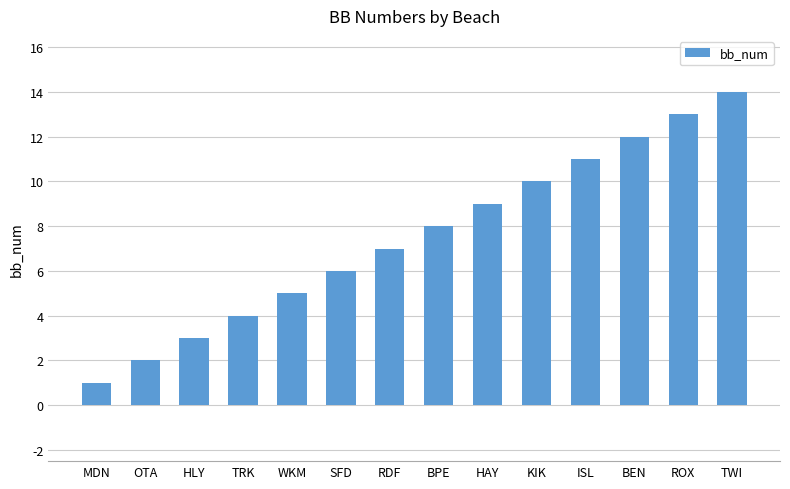

List the labels in order of value, smallest first.

MDN, OTA, HLY, TRK, WKM, SFD, RDF, BPE, HAY, KIK, ISL, BEN, ROX, TWI